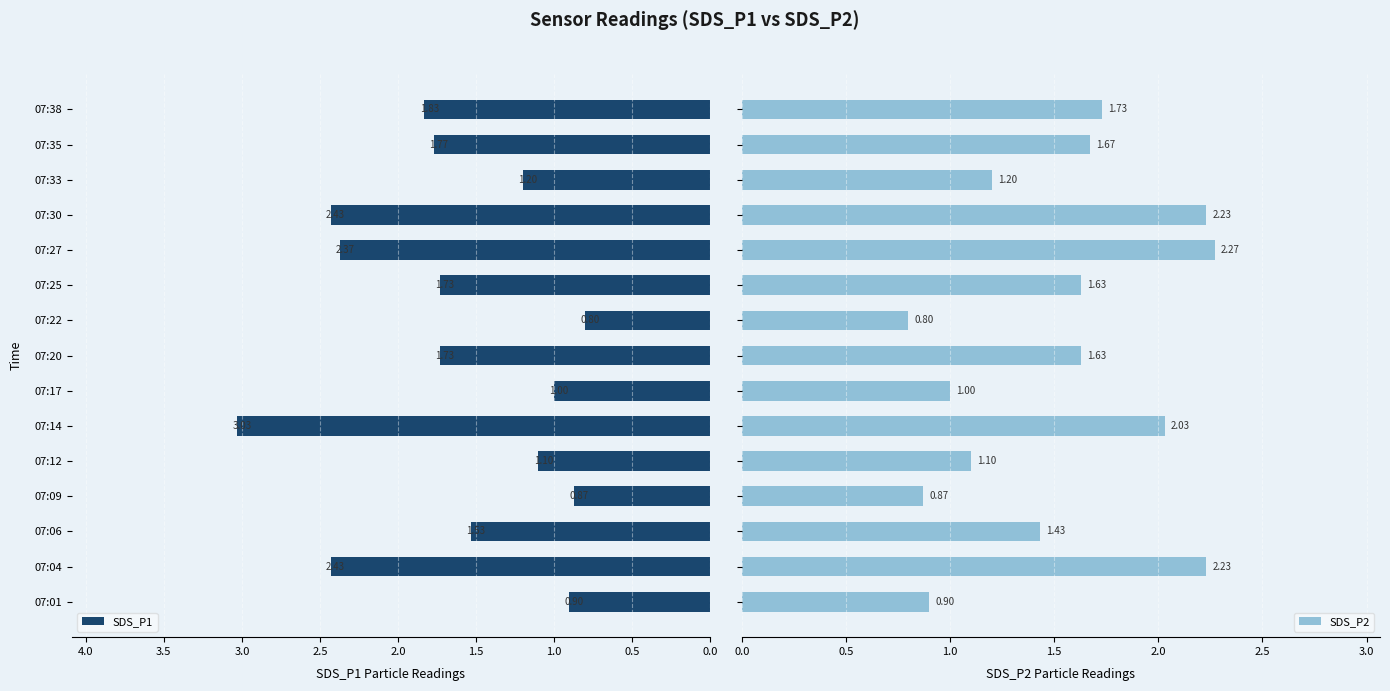

What is the sum of all SDS_P2 values?

22.7